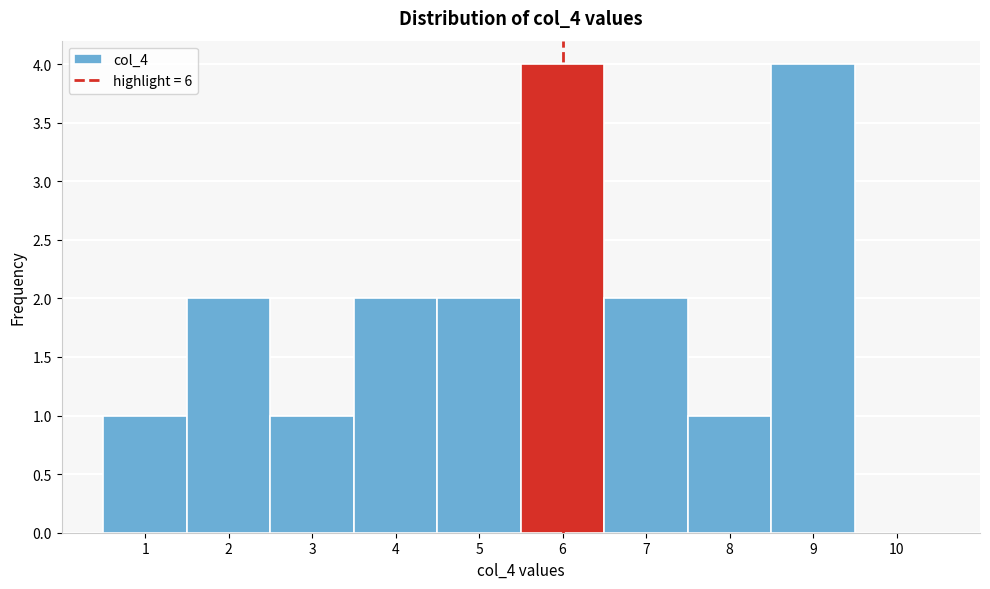

Reading left to right, transcribe this chart: for each bar, give the range it covers on the x-axis and its height. The values are not printed on the chart, so give them approximately, as read against the axis.

0.5 to 1.5: 1
1.5 to 2.5: 2
2.5 to 3.5: 1
3.5 to 4.5: 2
4.5 to 5.5: 2
5.5 to 6.5: 4
6.5 to 7.5: 2
7.5 to 8.5: 1
8.5 to 9.5: 4
9.5 to 10.5: 0